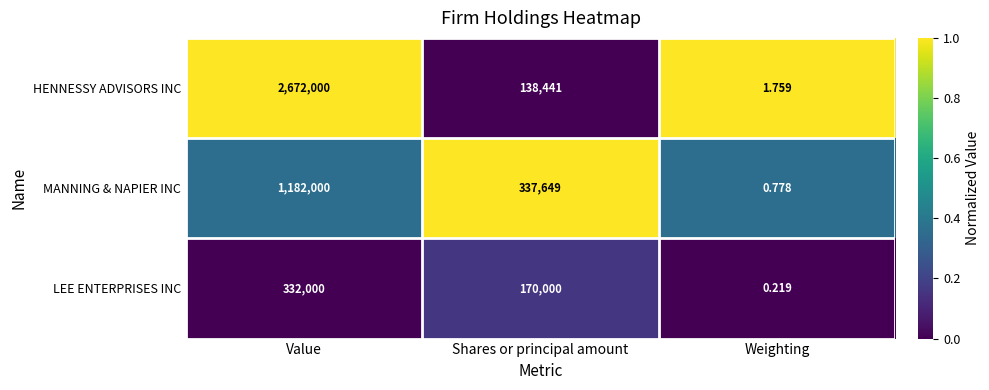

At which label does LEE ENTERPRISES INC first exceed 170000?

Value